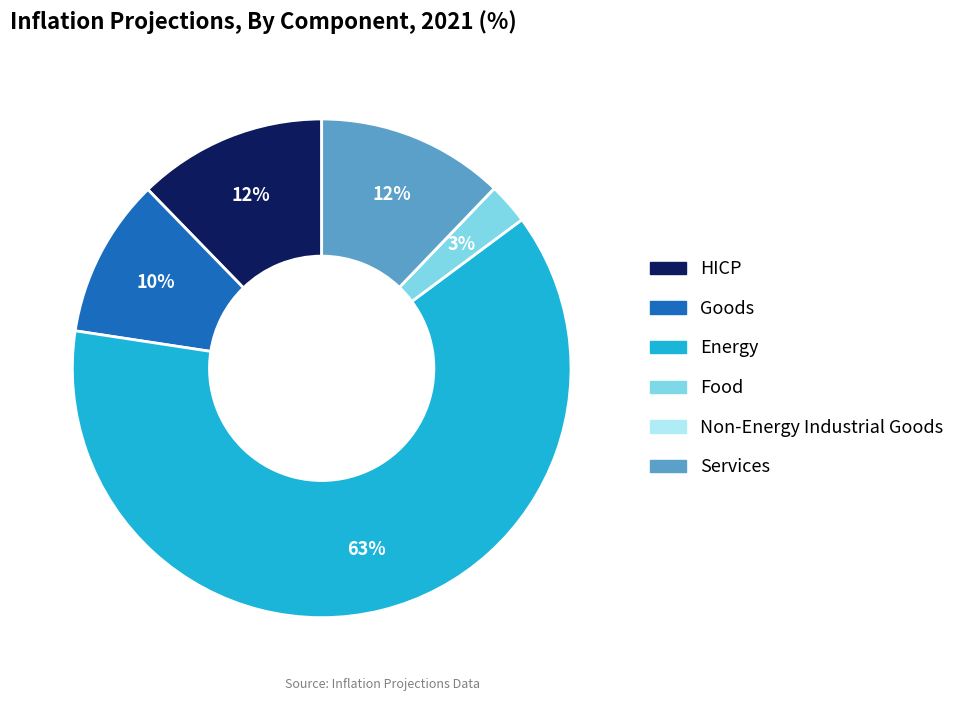

What is the majority slice?

Energy